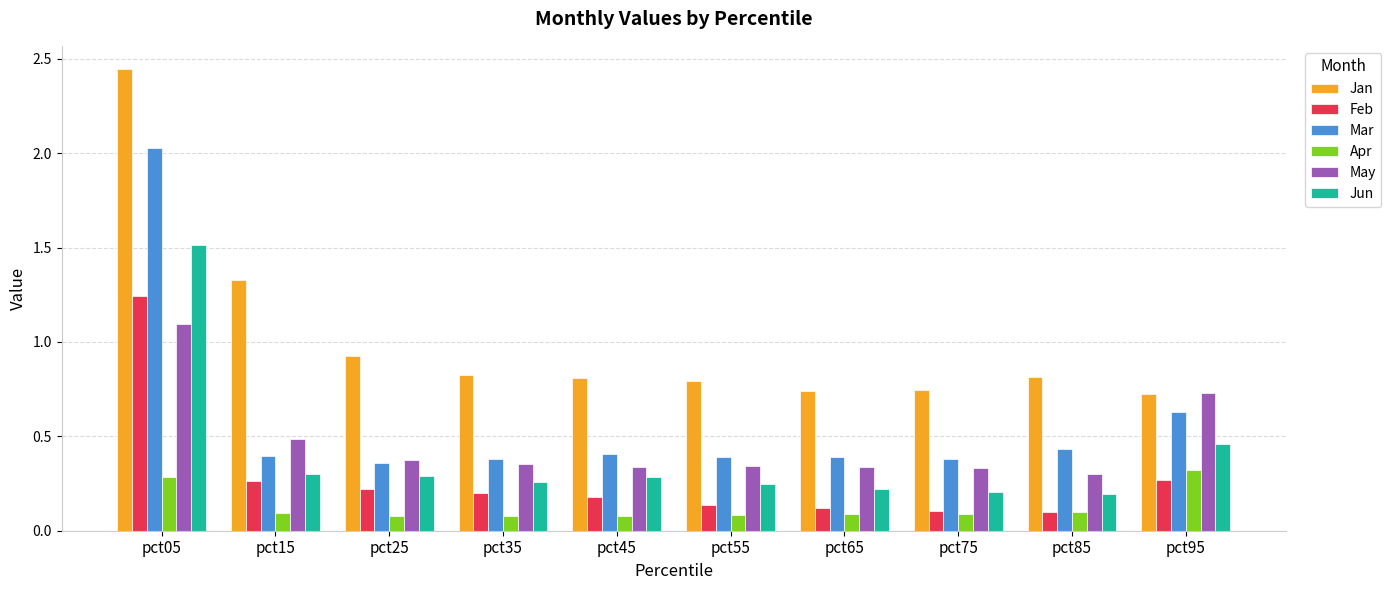

Between pct15 and pct25, which series saw the biggest shift?

Jan